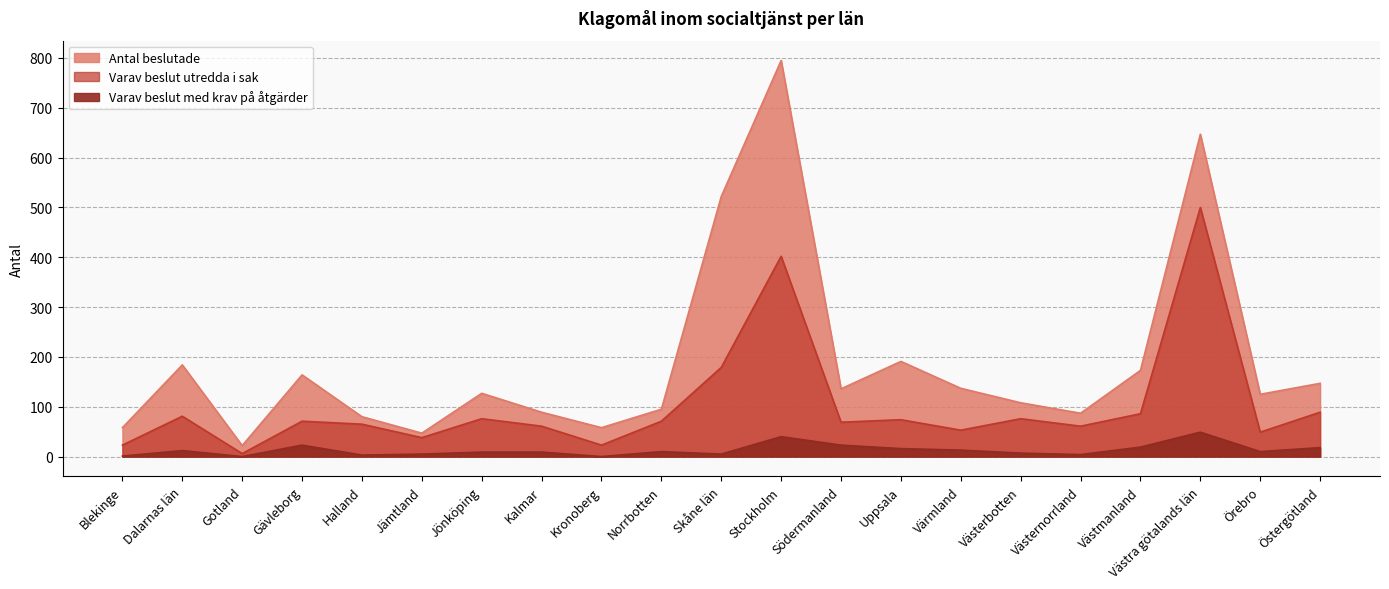

What are all the series names shown in the legend?

Antal beslutade, Varav beslut utredda i sak, Varav beslut med krav på åtgärder